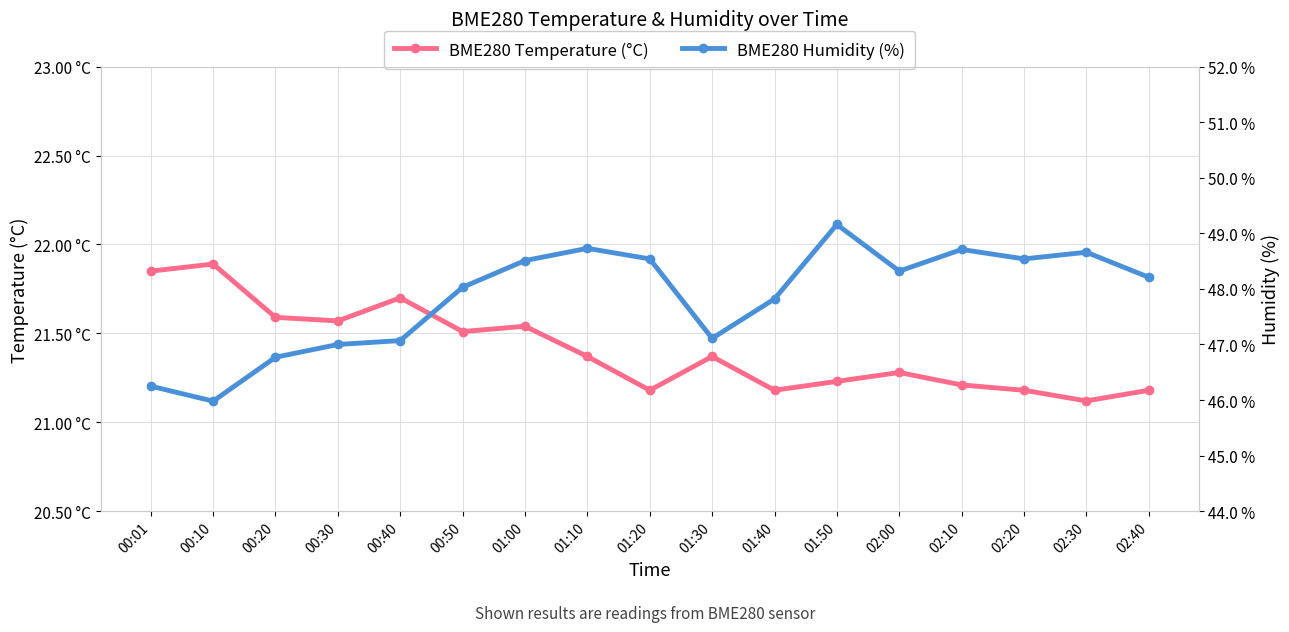

What is the smallest value displayed?

21.1